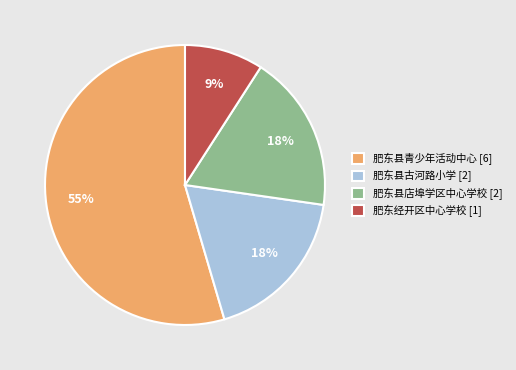

What is the ratio of the value at 肥东县古河路小学 [2] to the value at 肥东县店埠学区中心学校 [2]?

1.0